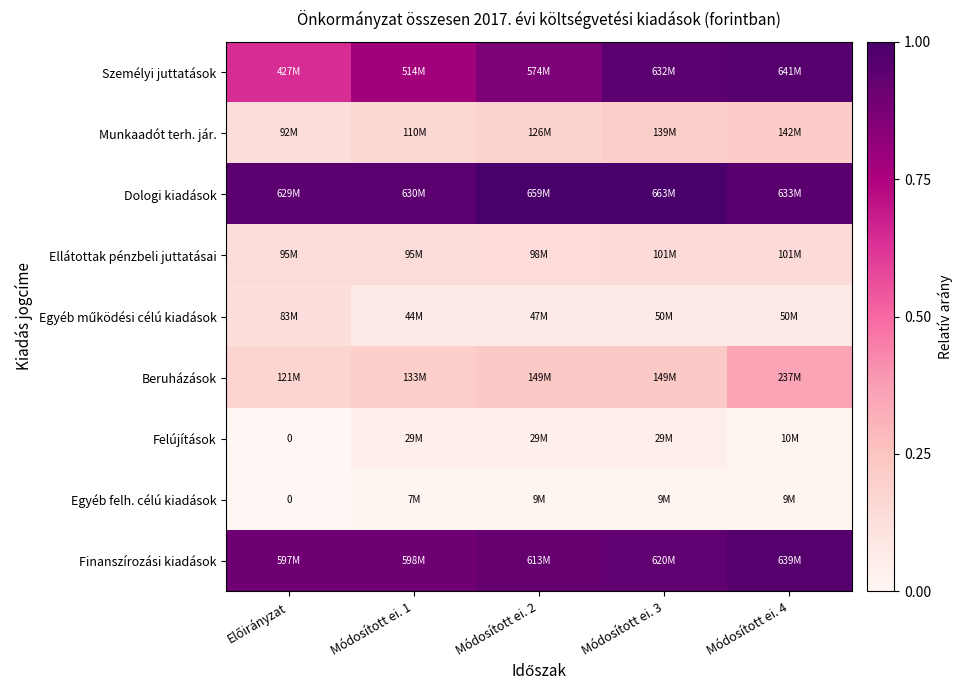

Rank the series at Módosított ei. 4 from lowest to highest value.

Egyéb felh. célú kiadások, Felújítások, Egyéb működési célú kiadások, Ellátottak pénzbeli juttatásai, Munkaadót terh. jár., Beruházások, Dologi kiadások, Finanszírozási kiadások, Személyi juttatások